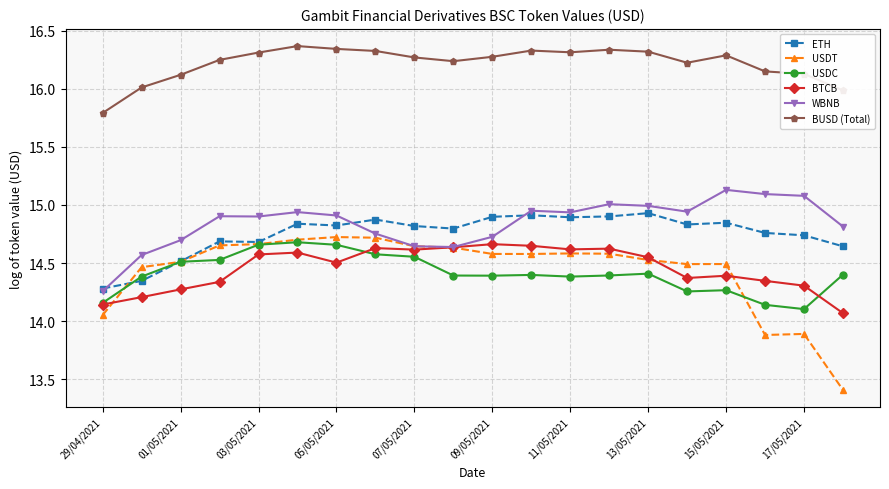

Which series has the largest total across all categories?

BUSD (Total)